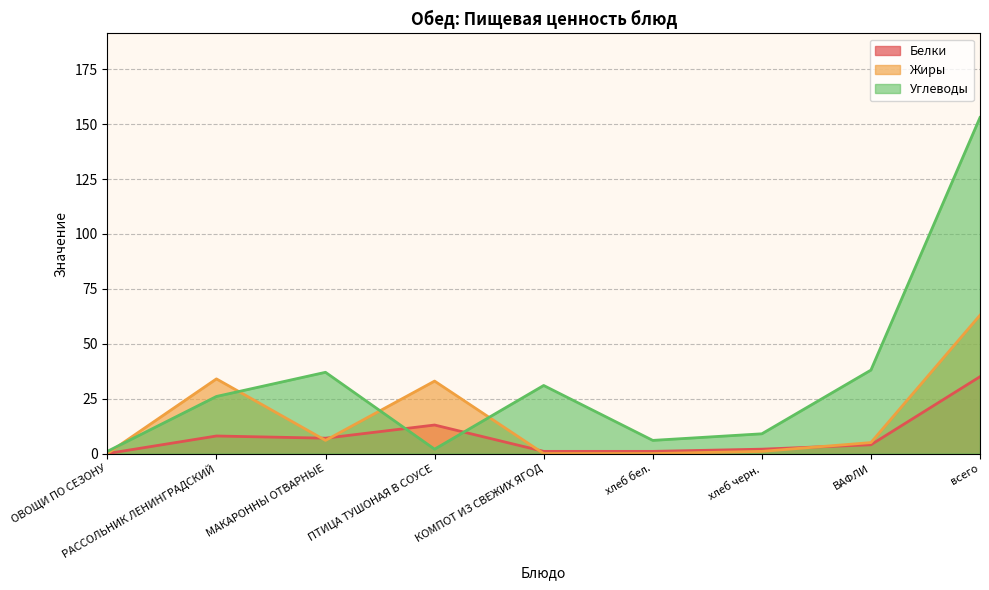

What is the difference between the Углеводы values at МАКАРОННЫ ОТВАРНЫЕ and КОМПОТ ИЗ СВЕЖИХ ЯГОД?

6